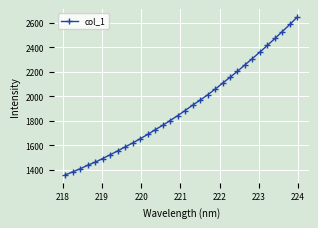

What is the smallest value displayed?

1356.9